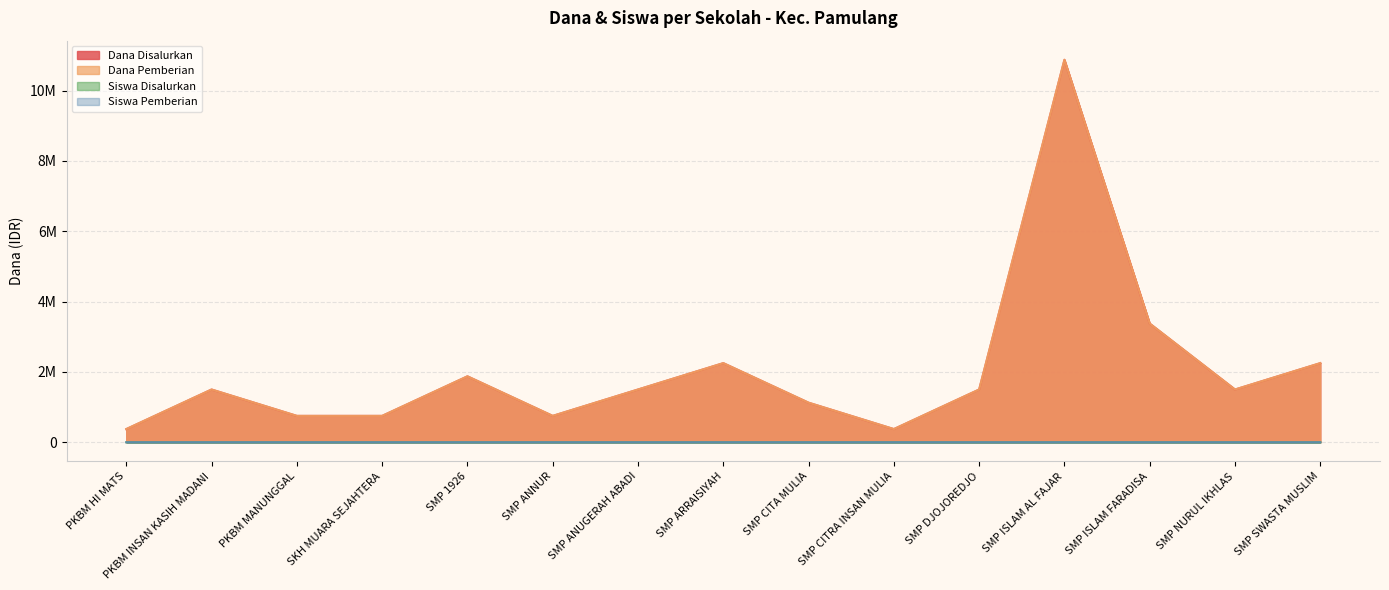

Where is the first local maximum for Siswa Pemberian?

PKBM INSAN KASIH MADANI